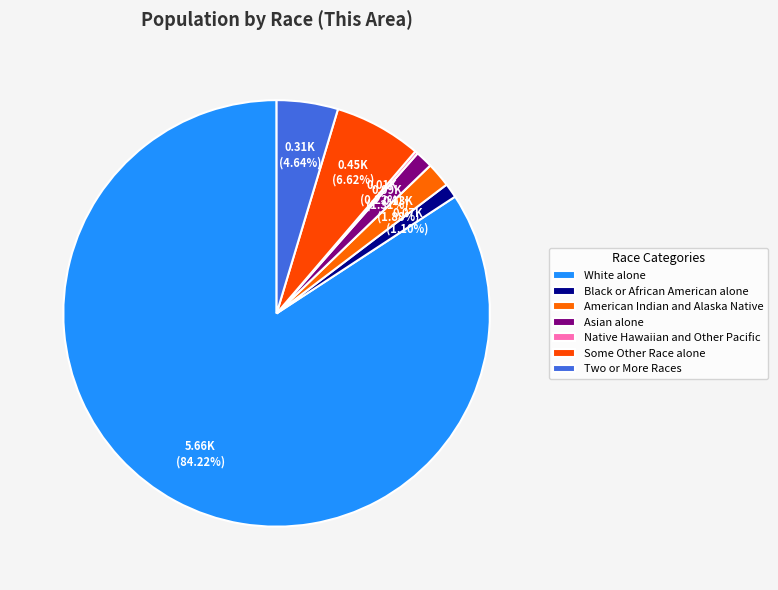

Does Asian alone represent more than half of the total?

No